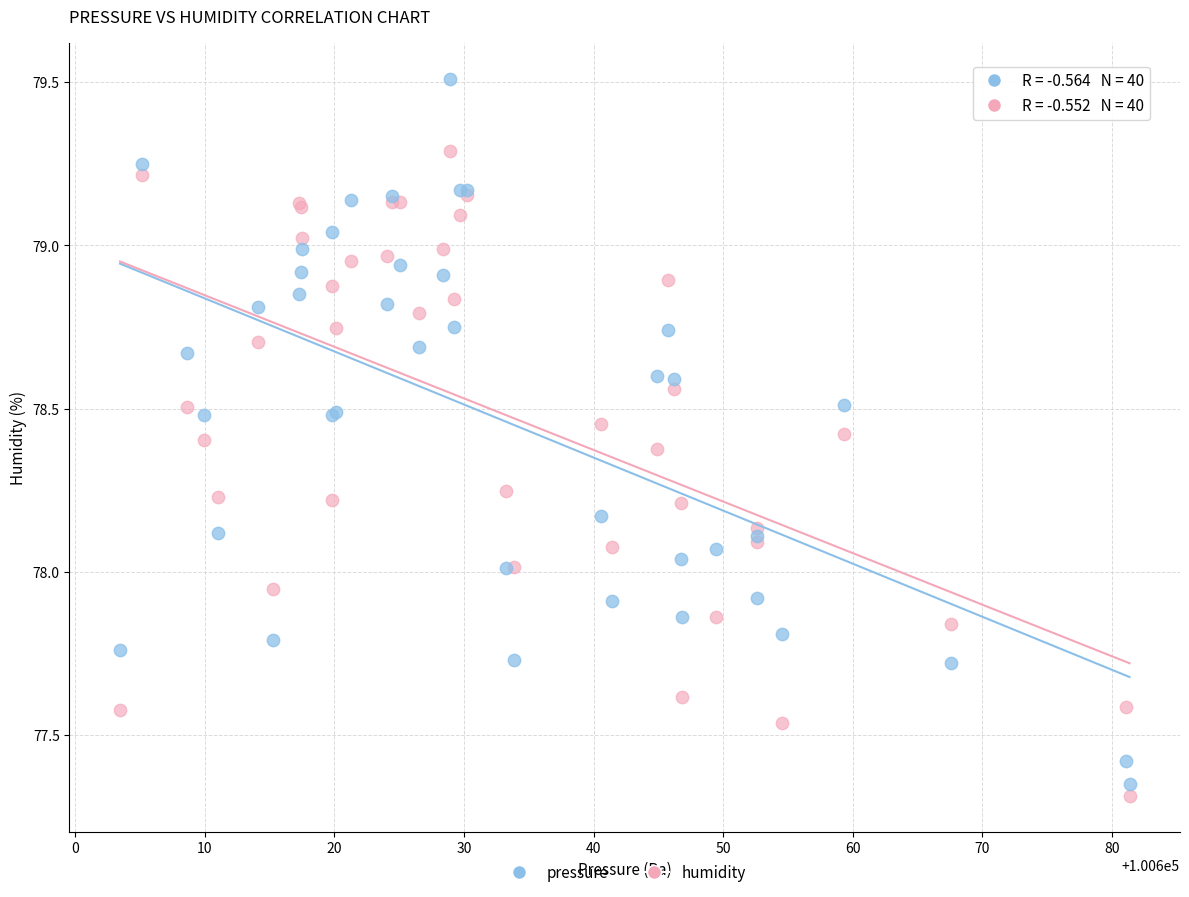

What are all the series names shown in the legend?

pressure, humidity